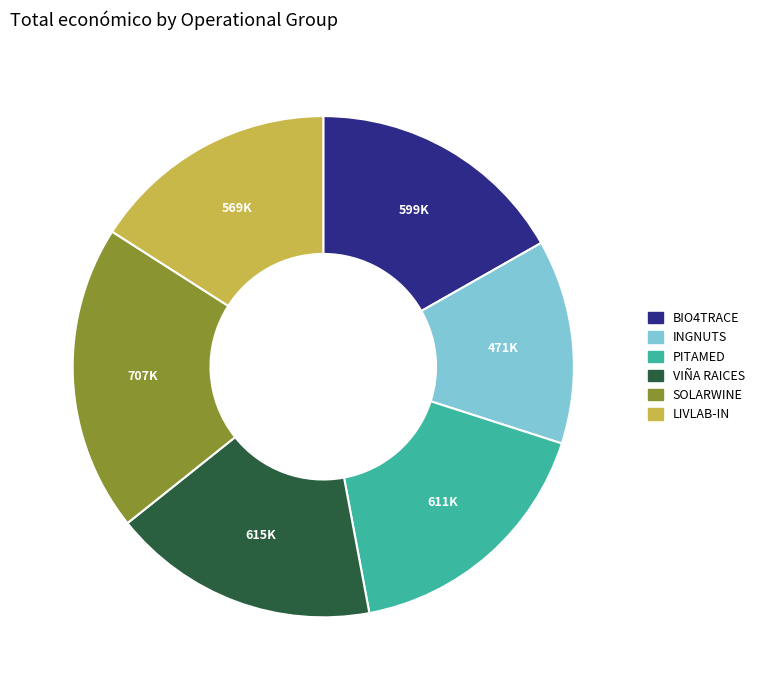

How many segments does this pie chart have?

6